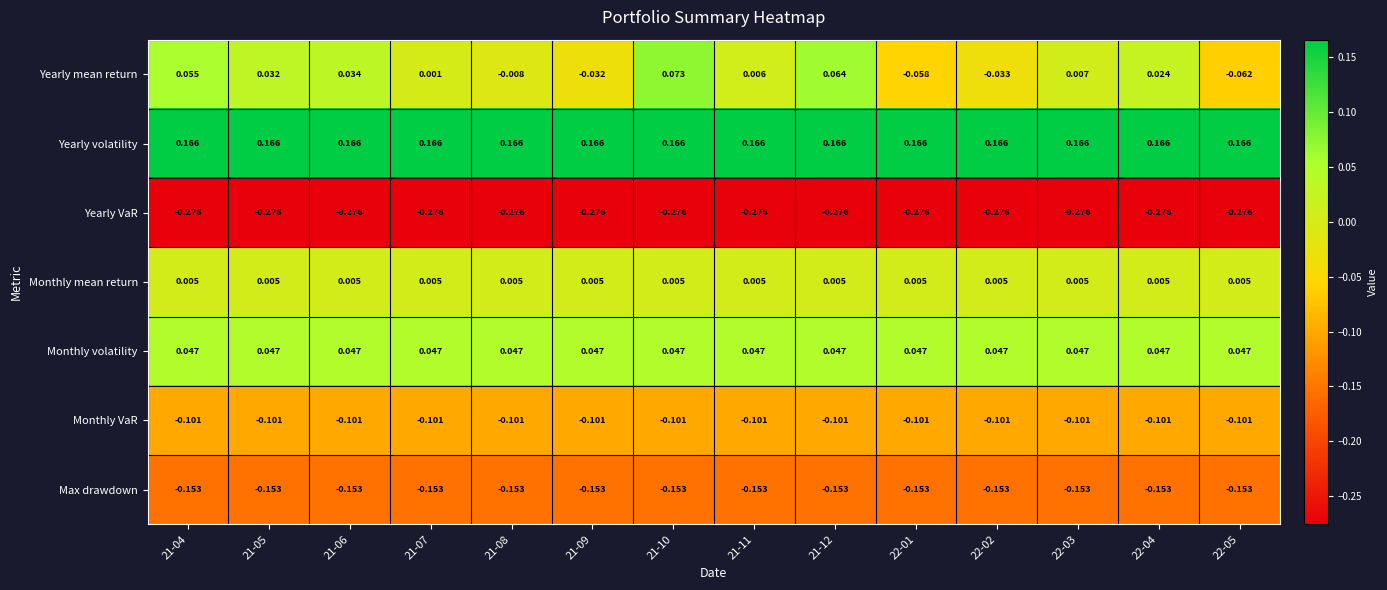

Which series has the largest total across all categories?

Yearly volatility